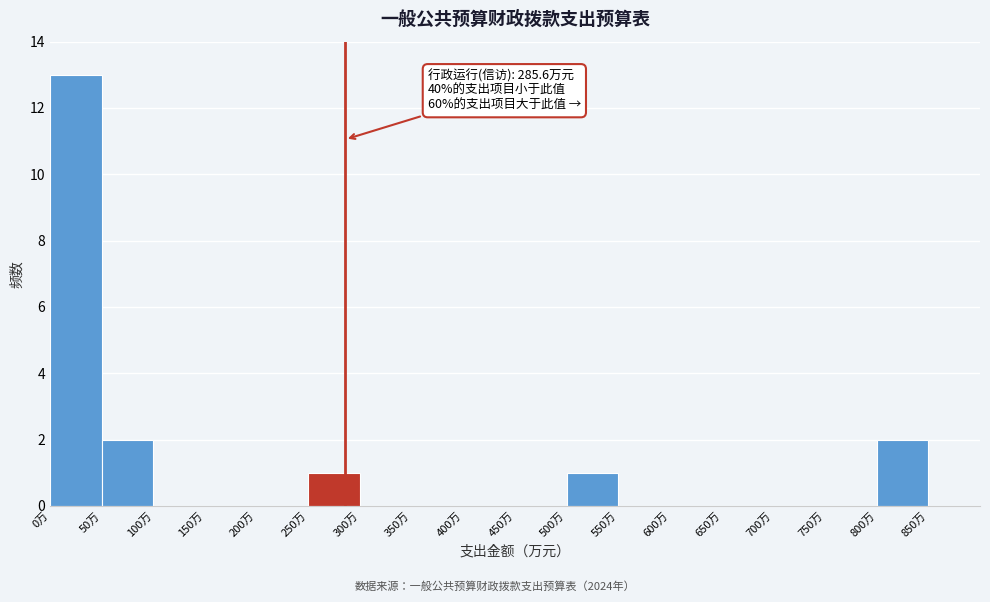

Which range on the x-axis has the tallest bar?

0 to 50